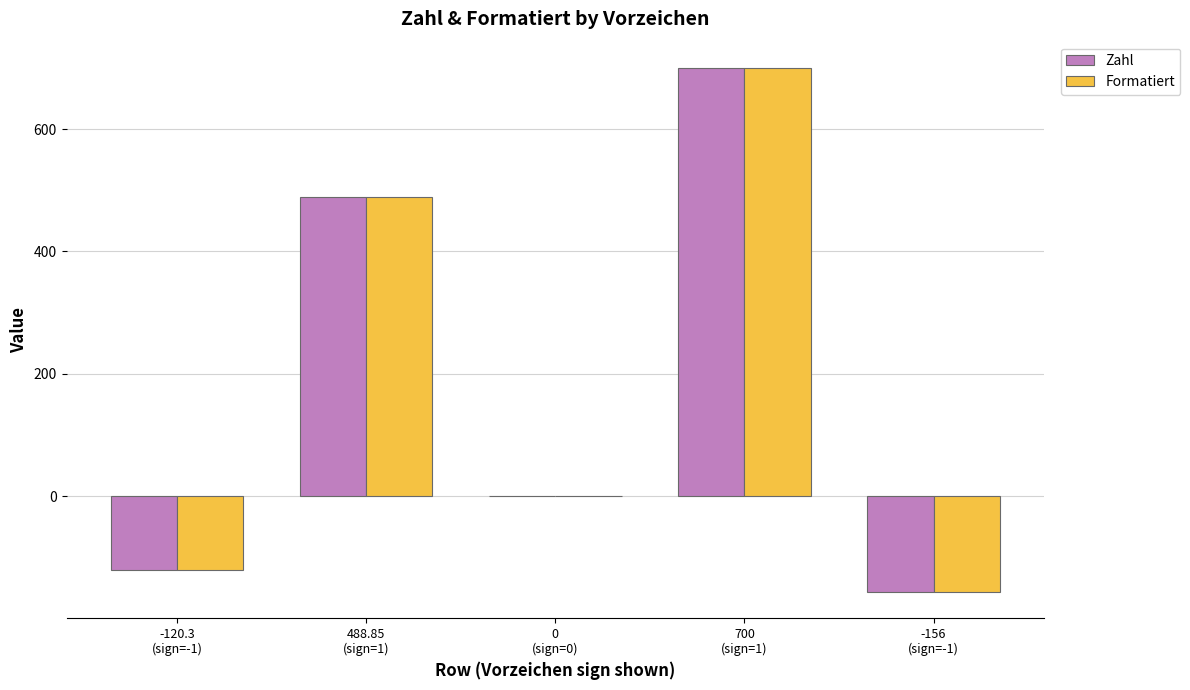

What are all the series names shown in the legend?

Zahl, Formatiert